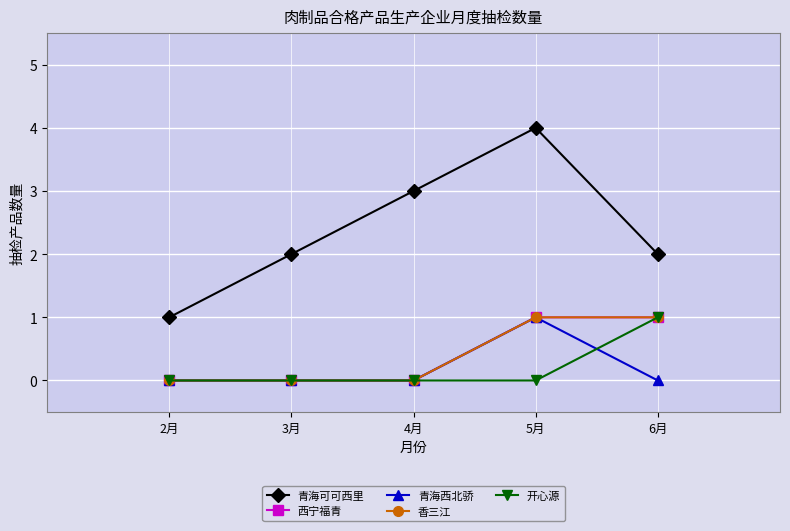

Does the chart have visible grid lines?

Yes